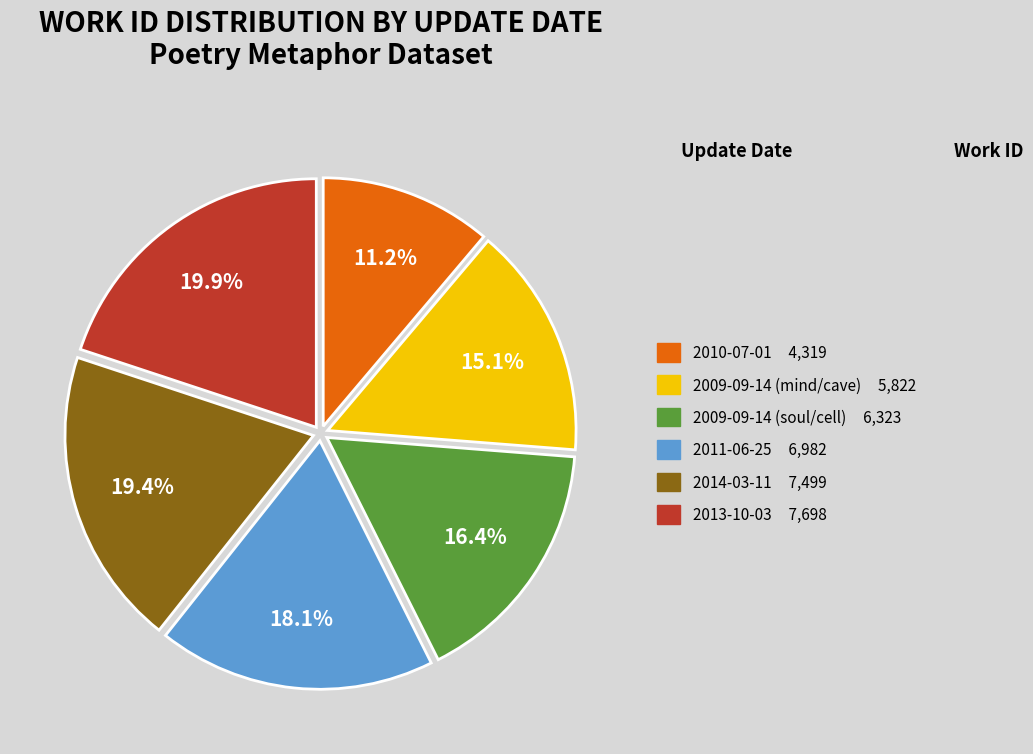

To the nearest percent, what is the combined percentage of 2009-09-14 (mind/cave) and 2011-06-25?

33%